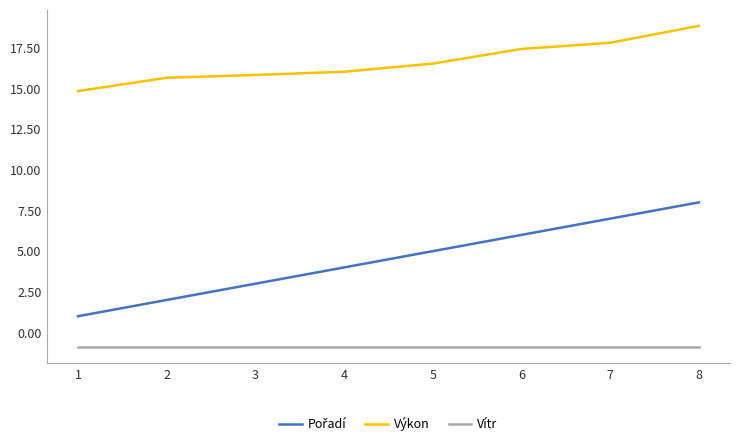

True or false: Vítr has a value of -0.9 at 8.

True